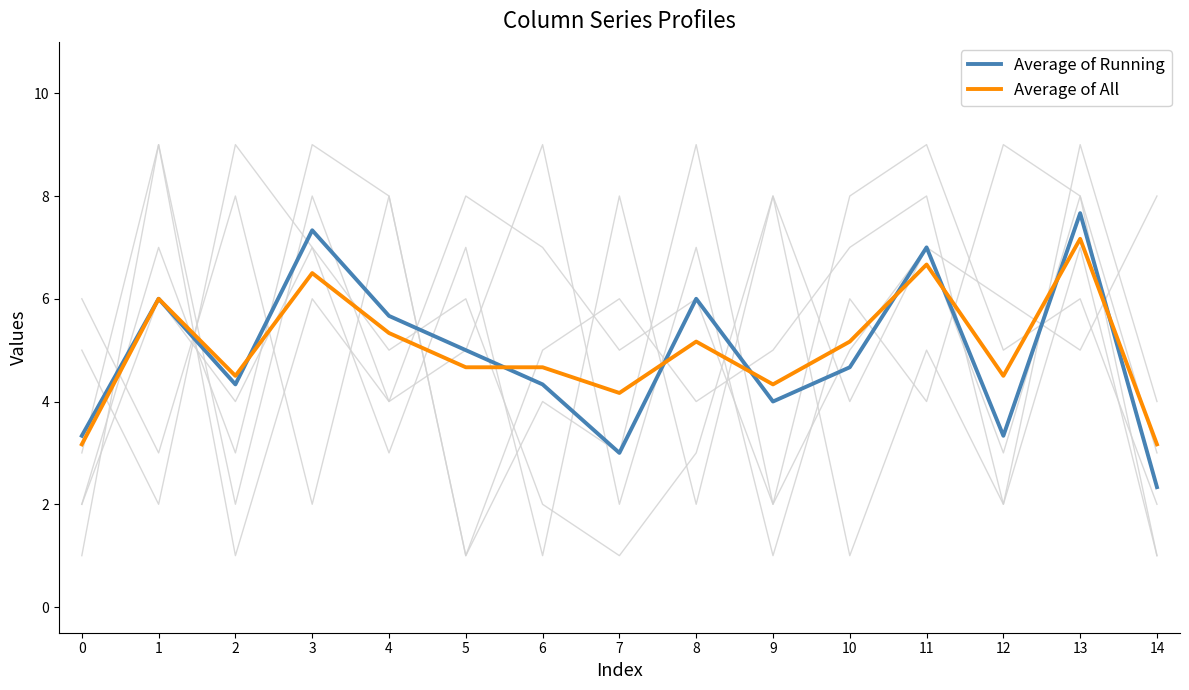

Rank the series by their maximum value, from lowest to highest.

Average of All, Average of Running